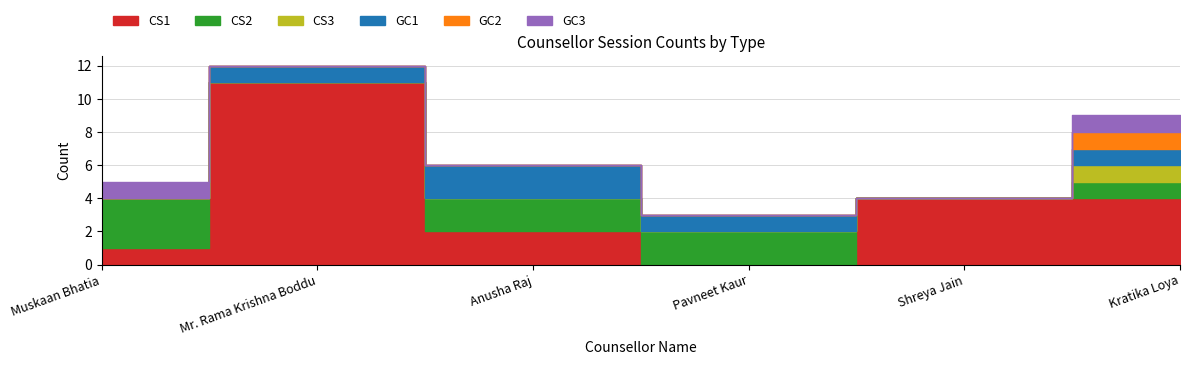

True or false: GC3 has a value of 0 at Mr. Rama Krishna Boddu.

True